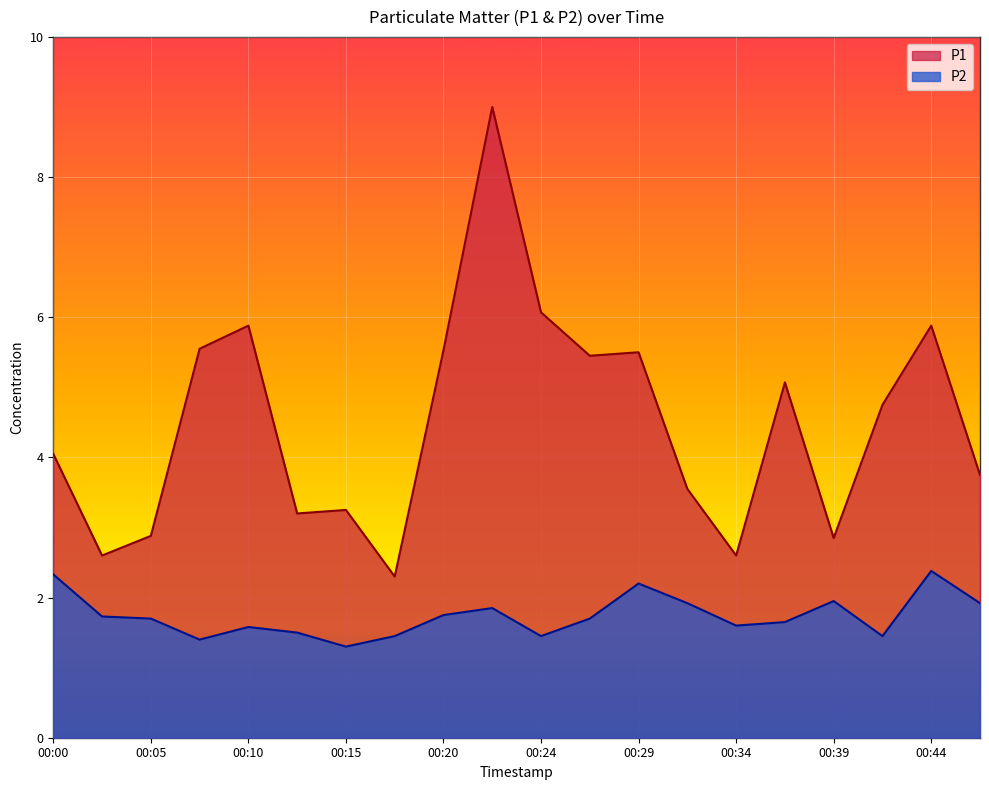

Rank the series by their average value, from highest to lowest.

P1, P2